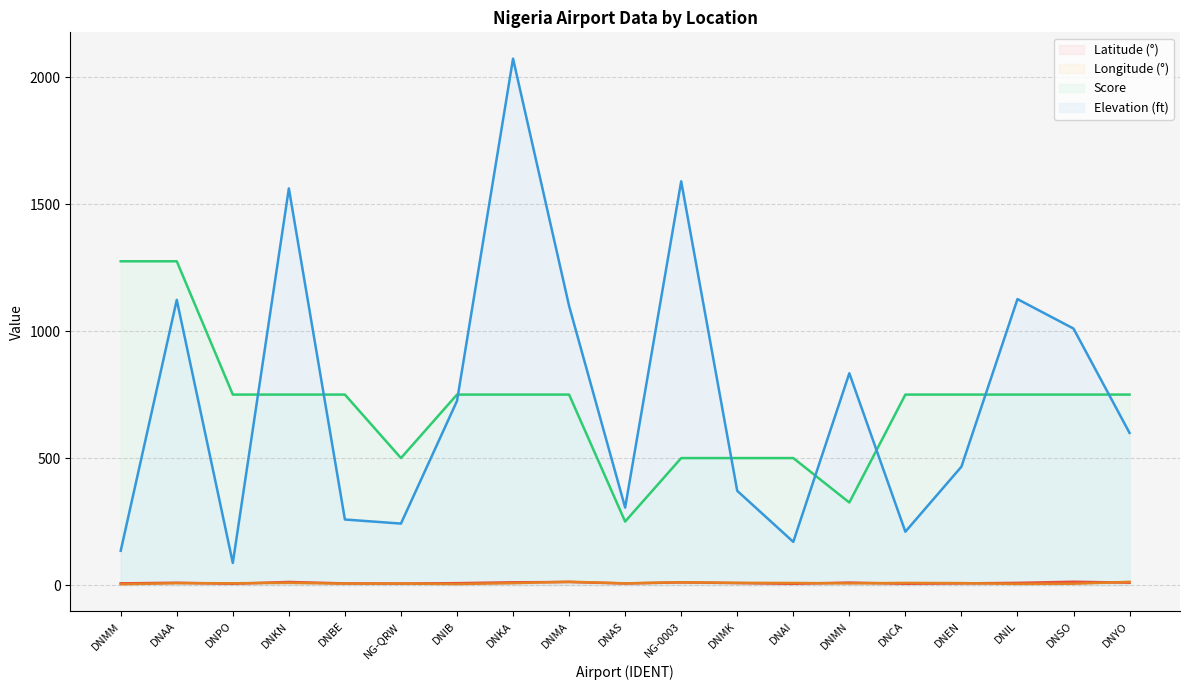

How many values in the latitude_deg series exceed 7?

11